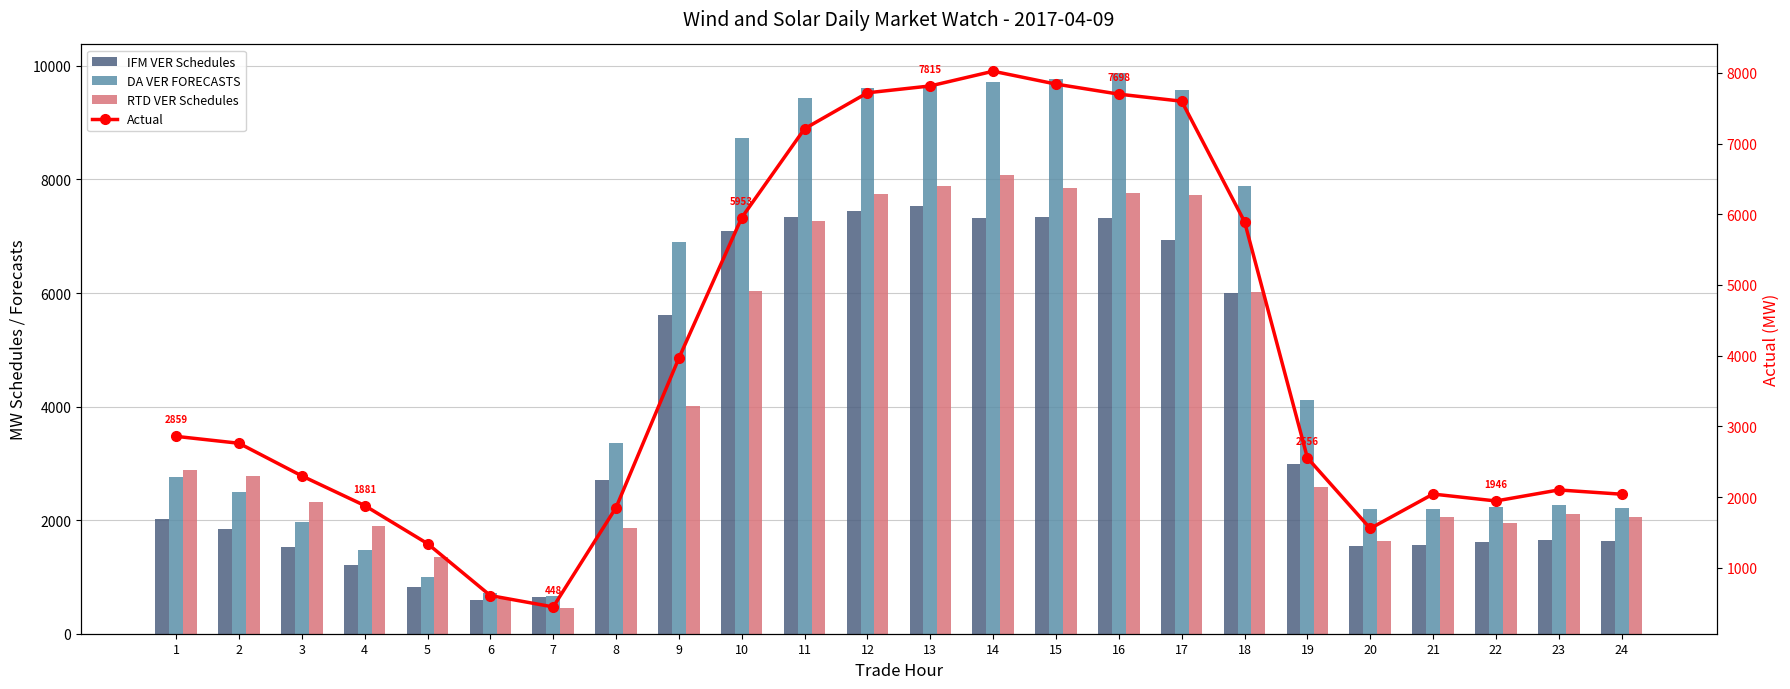

Which series has the widest spread of values?

DA VER FORECASTS